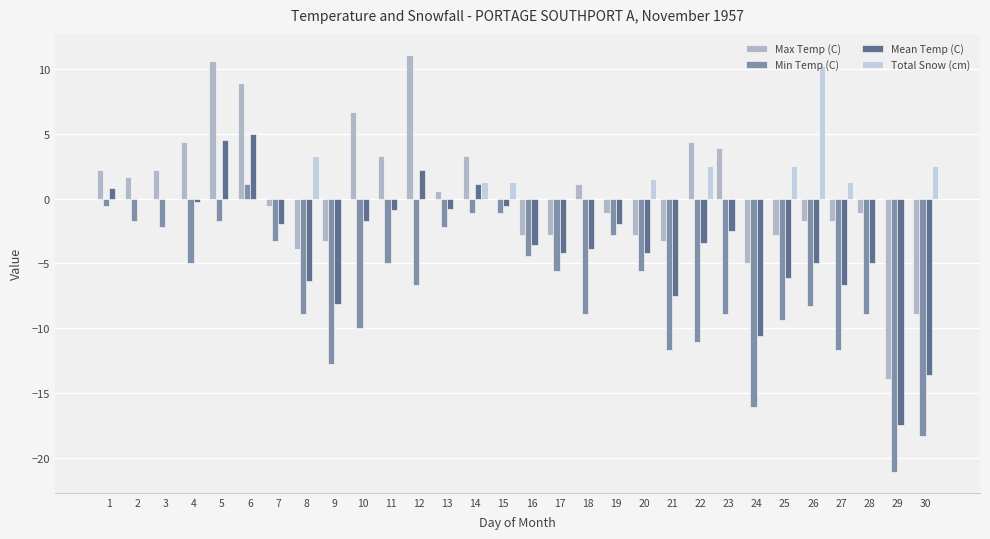

What is the difference between the Total Snow (cm) values at 30 and 18?

2.5